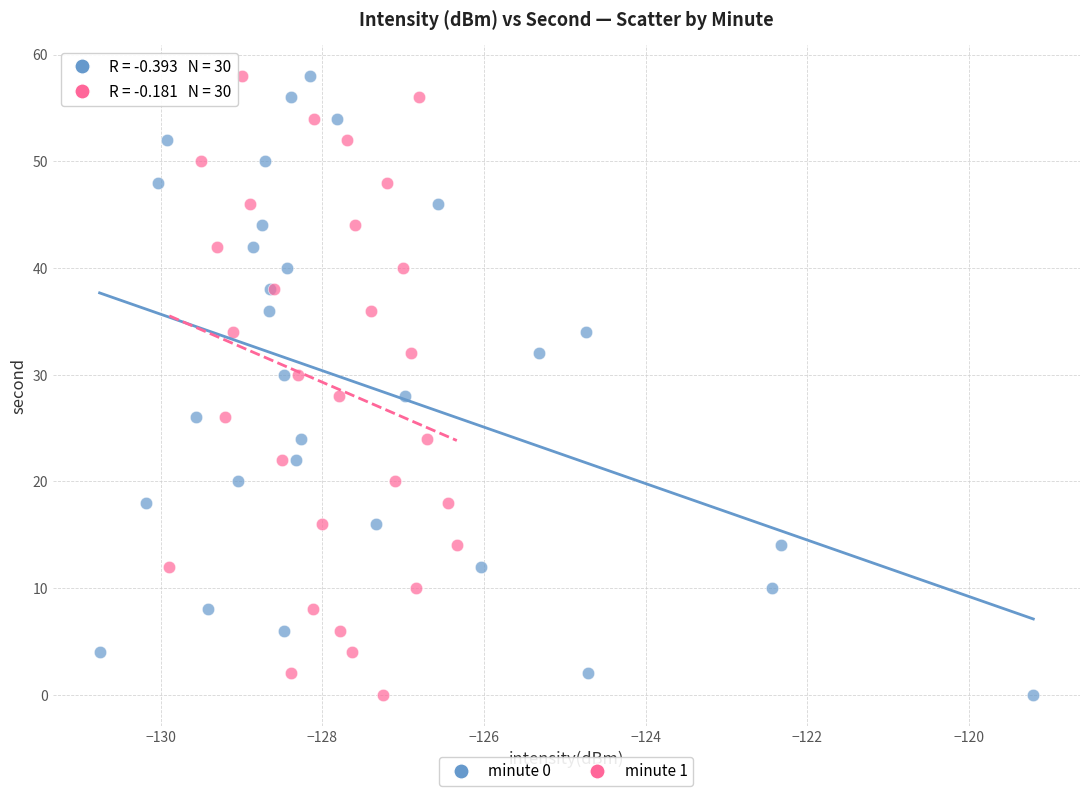

What are all the series names shown in the legend?

minute 0, minute 1